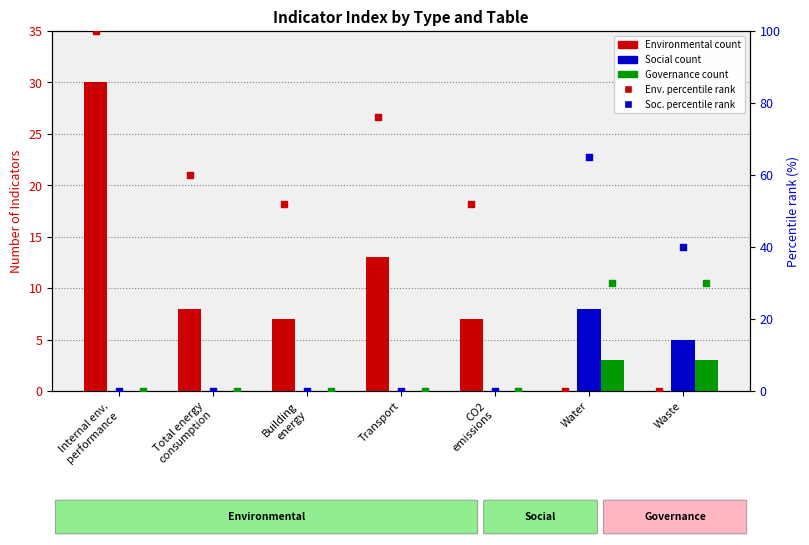

Which series has the widest spread of Y values?

Environmental